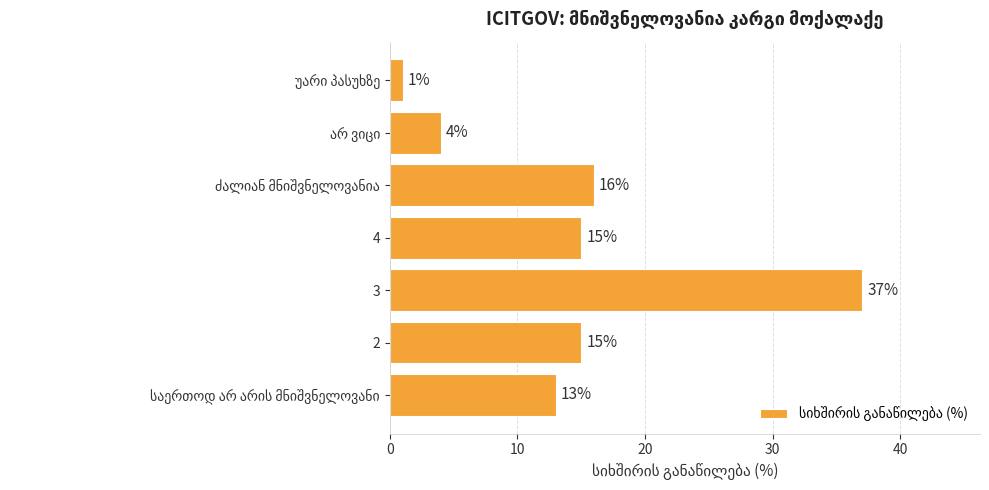

What is the greatest value displayed?

37